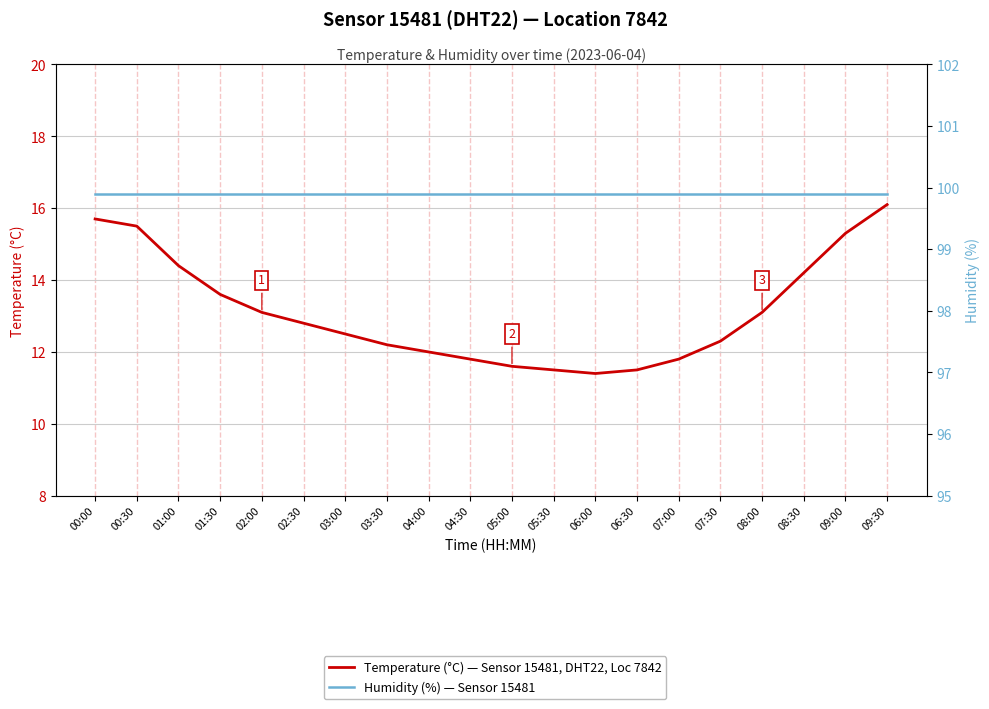

What is the label of the 11th point from the right?

04:30